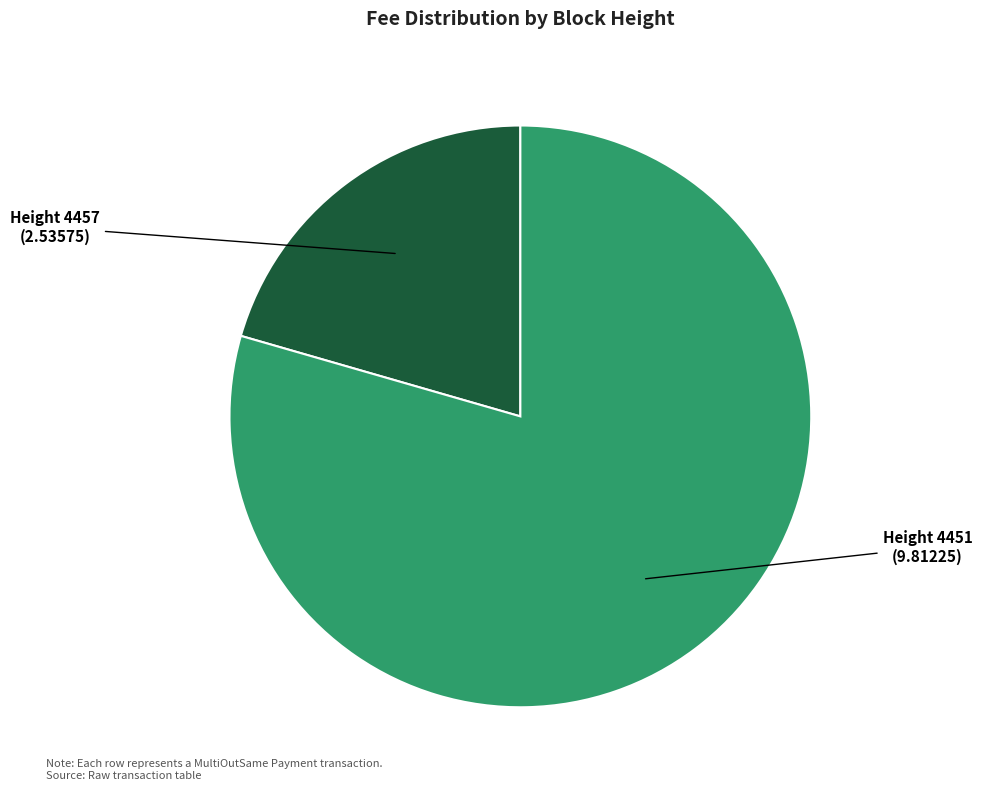

Does any single category account for the majority?

Yes